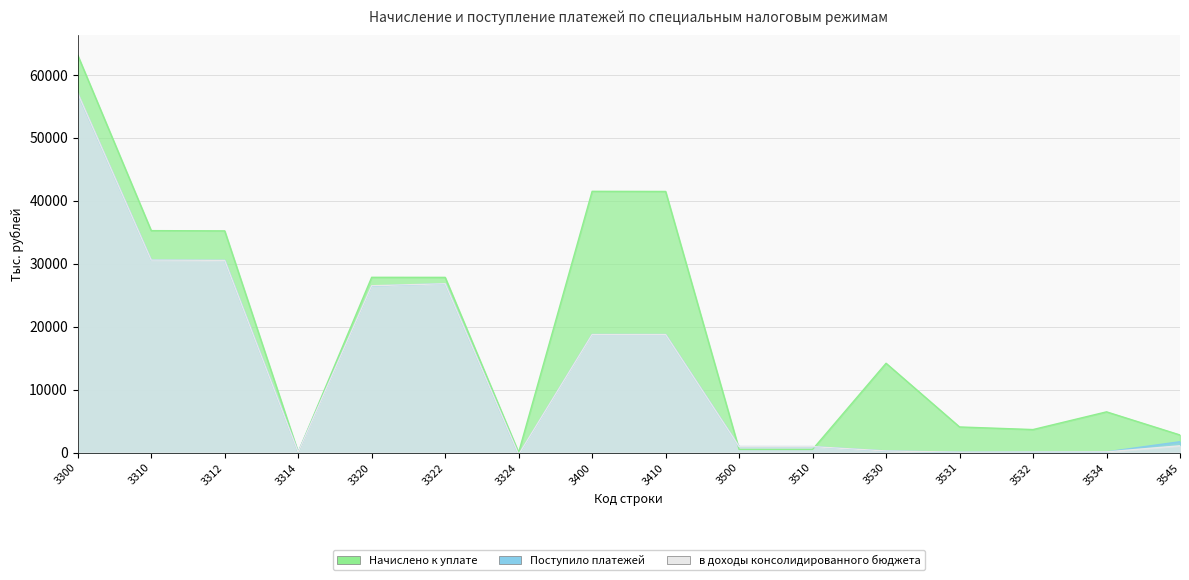

Reading right to left, what are all the values shown in this chart?

Начислено к уплате: 2791	6466	3652	4065	14183	496	498	41477	41497	9	27829	27838	39	35216	35255	63124
Поступило платежей: 1719	106	87	58	251	941	945	18748	18750	-358	26818	26460	46	30530	30576	57020
в доходы консолидированного бюджета: 1072	106	87	58	251	941	945	18748	18750	-322	26818	26496	42	30530	30572	57068